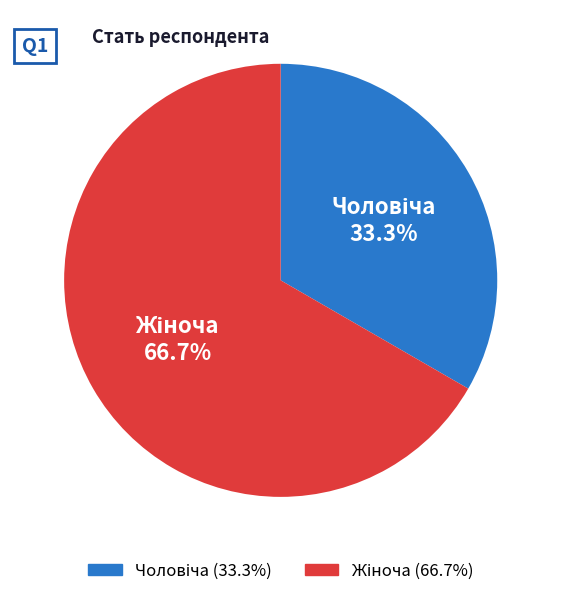

How many segments does this pie chart have?

2